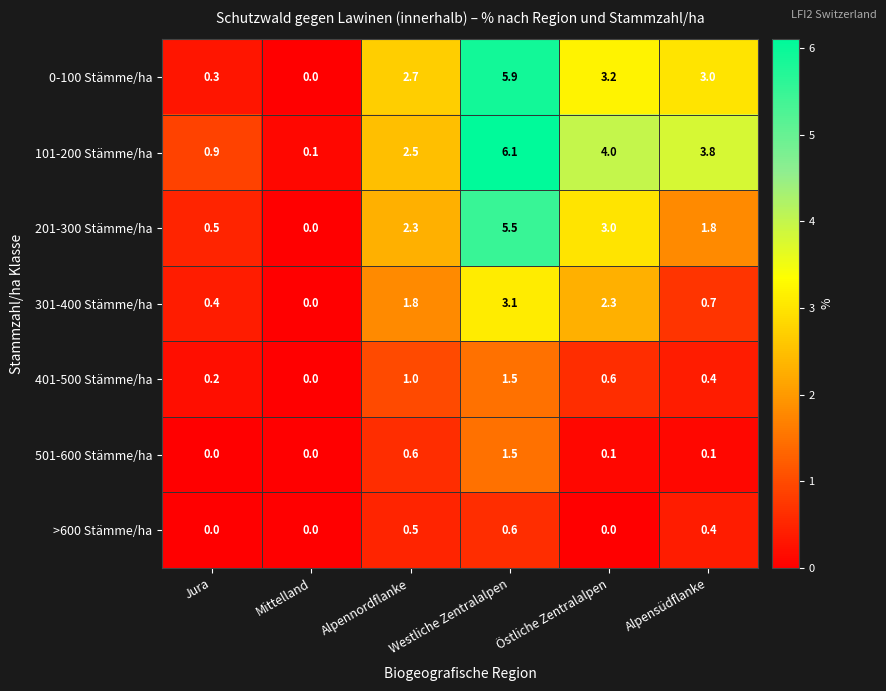

At Östliche Zentralalpen, list the series in order from smallest to largest.

>600 Stämme/ha, 501-600 Stämme/ha, 401-500 Stämme/ha, 301-400 Stämme/ha, 201-300 Stämme/ha, 0-100 Stämme/ha, 101-200 Stämme/ha